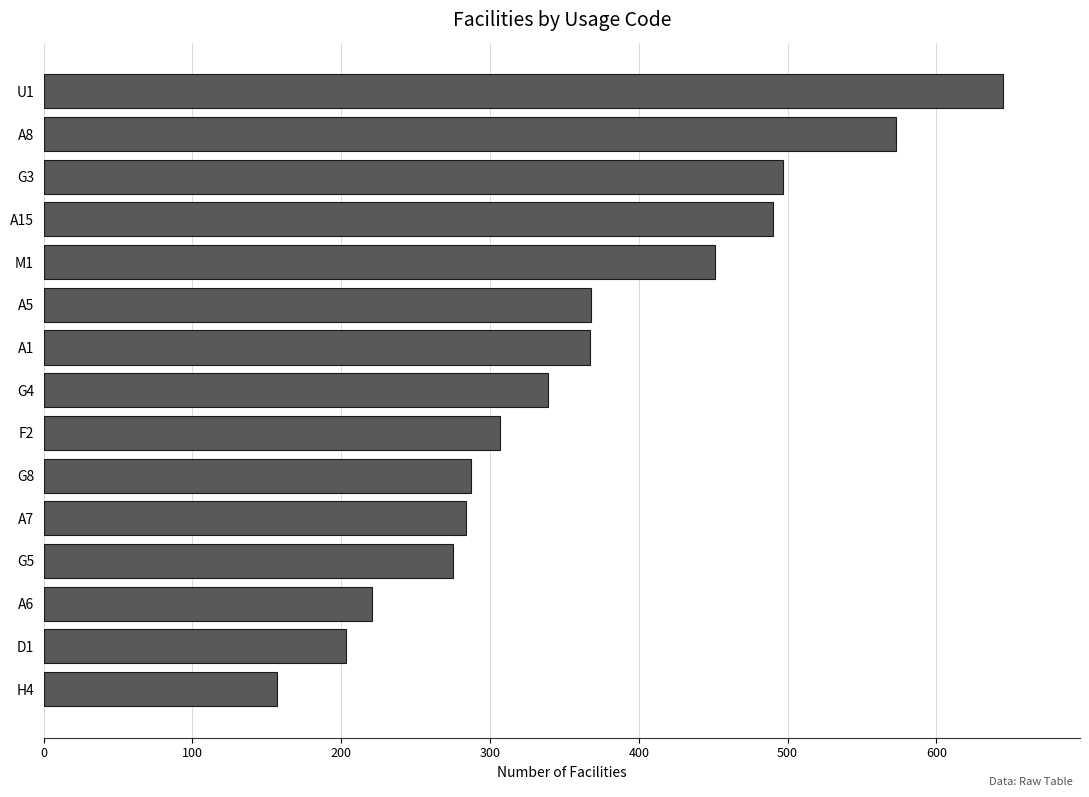

What is the difference between the maximum and minimum values?

488